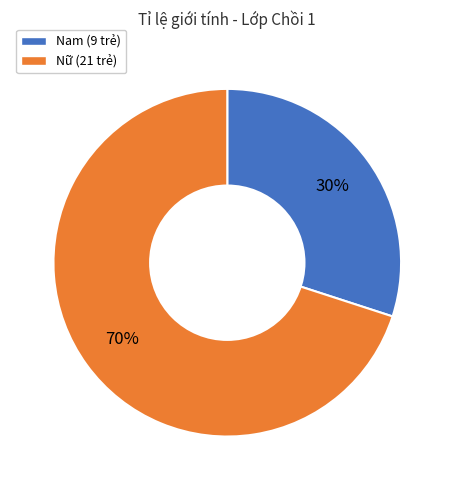

Does any single category account for the majority?

Yes